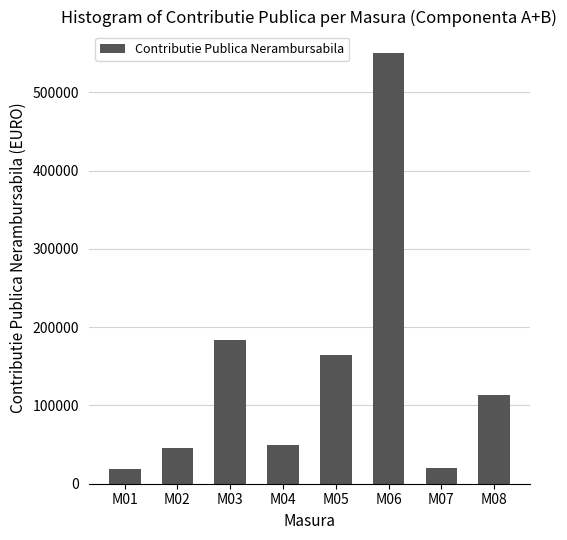

What is the change in value from M02 to M06?

+505000.0